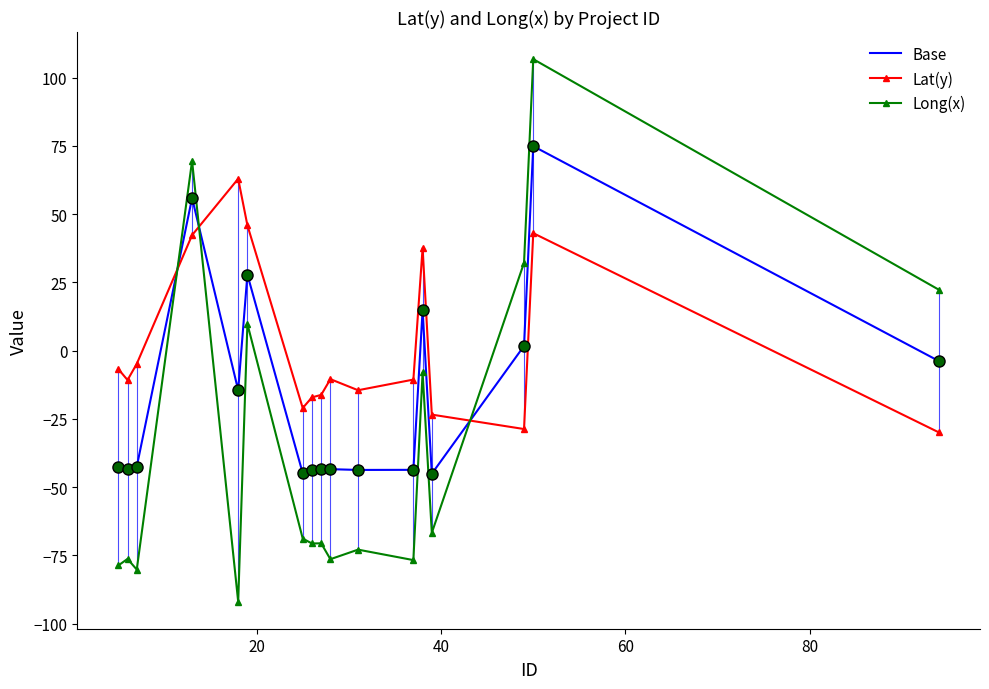

How many intersections are there between Long(x) and Base?

3